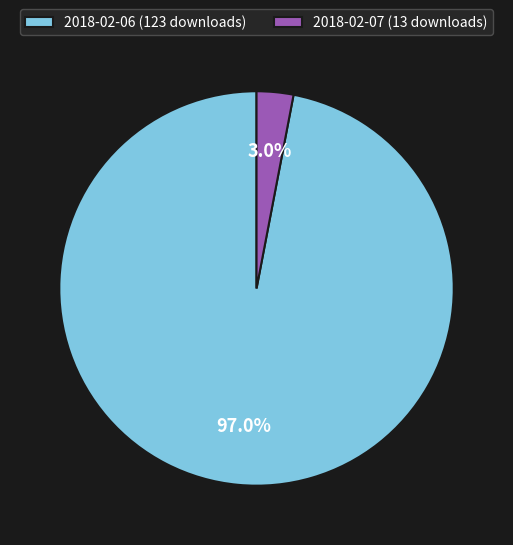

To the nearest percent, what portion does 2018-02-06 (123 downloads) represent?

97%